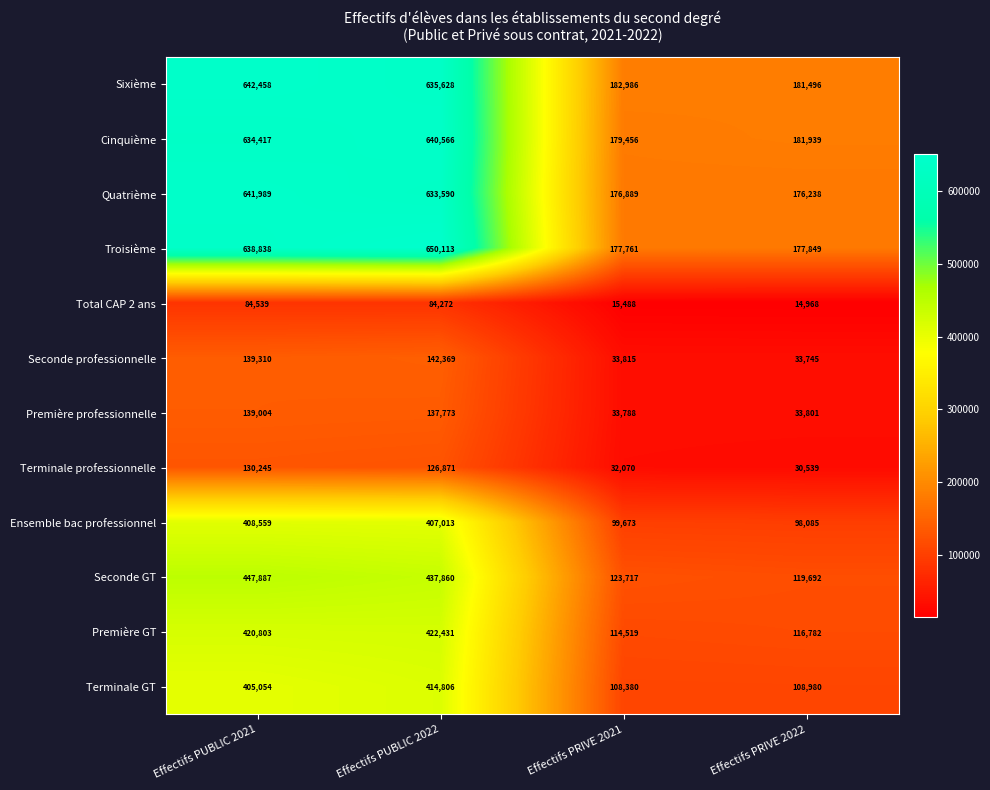

What is the approximate value of Quatrième at Effectifs PRIVE 2022, to the nearest 50?

176250